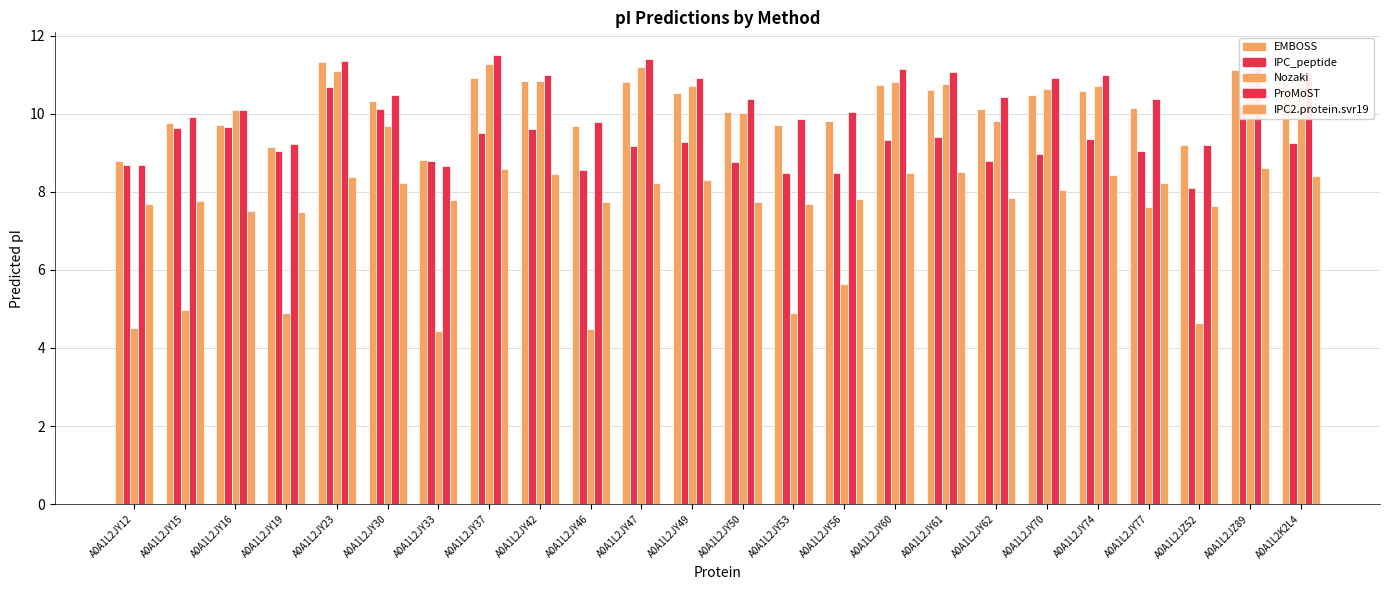

What is the difference between the second highest and minimum values in the ProMoST series?

2.7